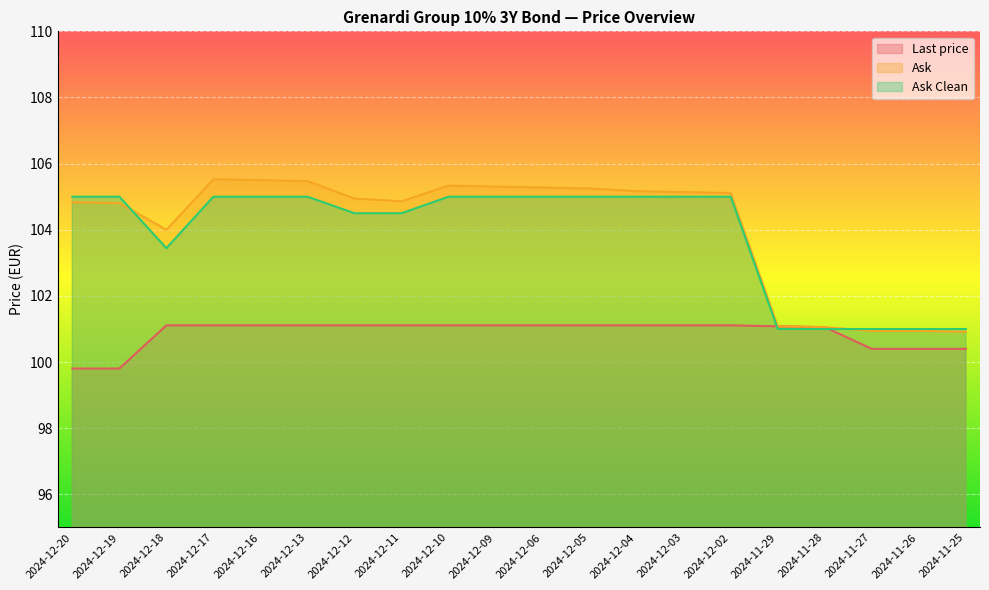

Which category has the highest value in the Ask Clean series?

2024-12-20